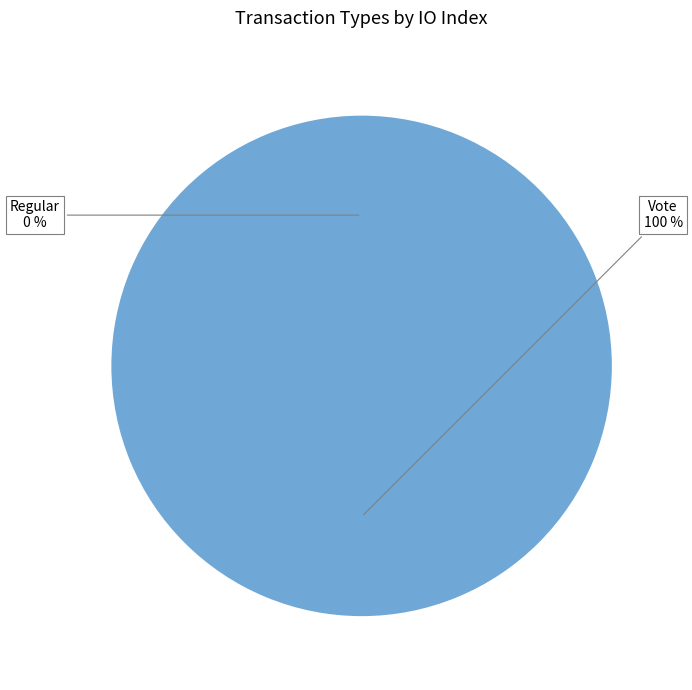

Is it true that Regular is 0% of the pie?

True